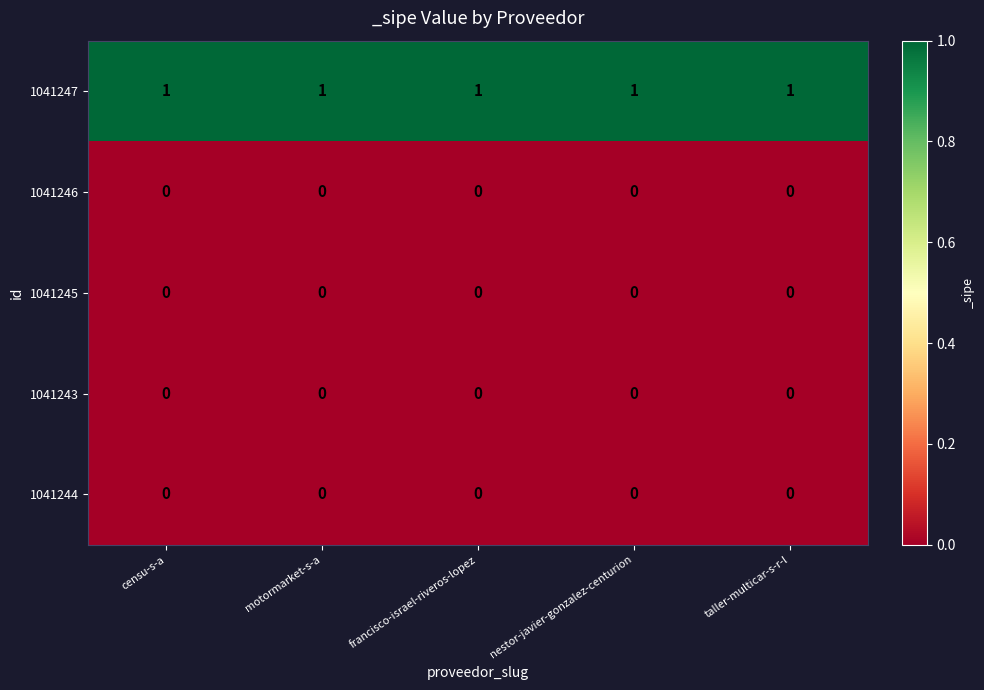

How many categories are shown in the chart?

5